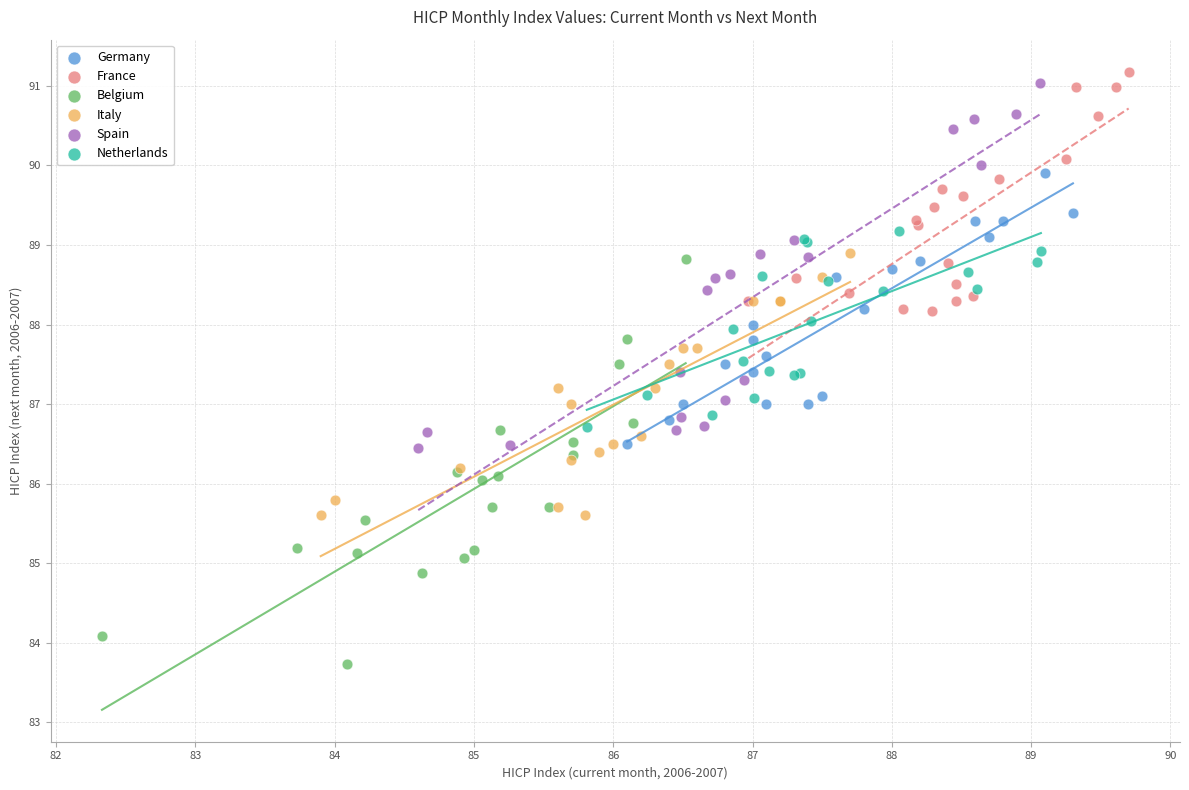

Which series has the widest spread of Y values?

Belgium